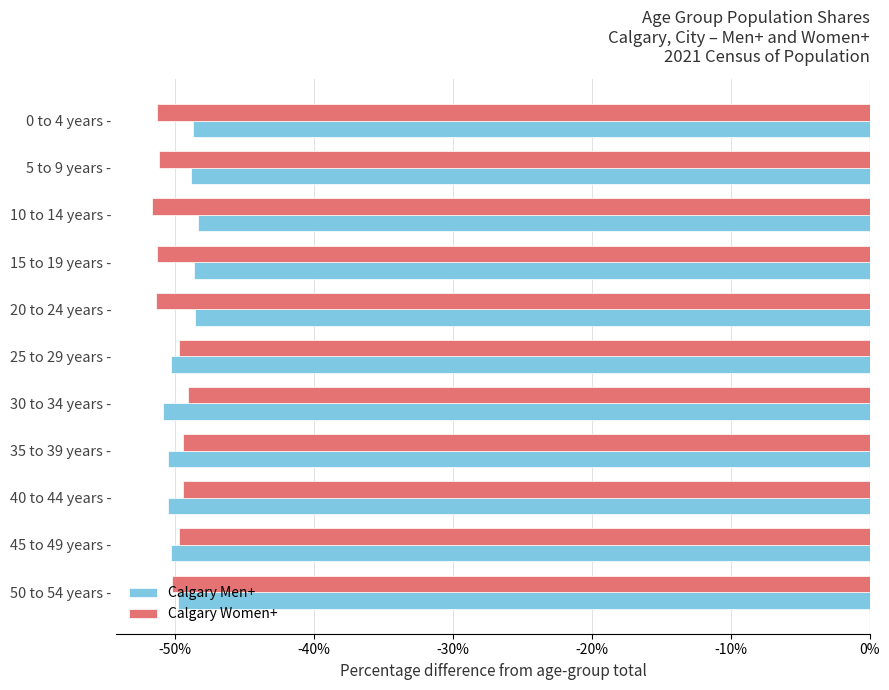

What are all the series names shown in the legend?

Calgary Men+, Calgary Women+